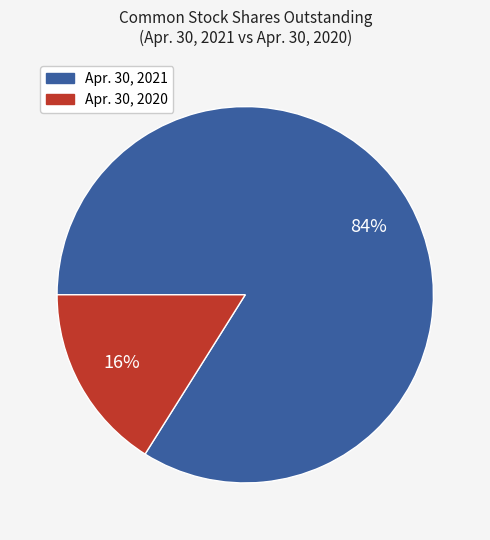

True or false: Apr. 30, 2020 accounts for 16% of the total.

True